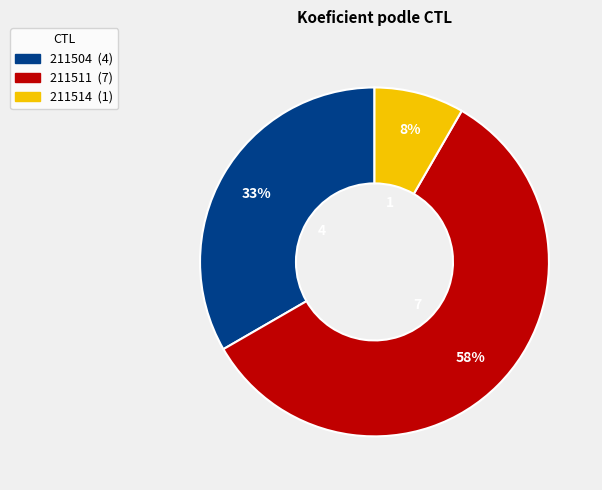

How many segments does this pie chart have?

3